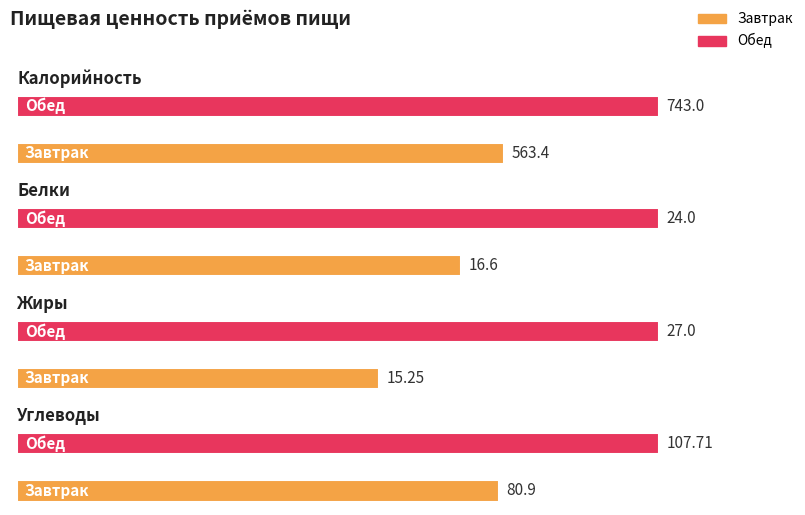

At which label is Калорийность closest to 653?

Завтрак